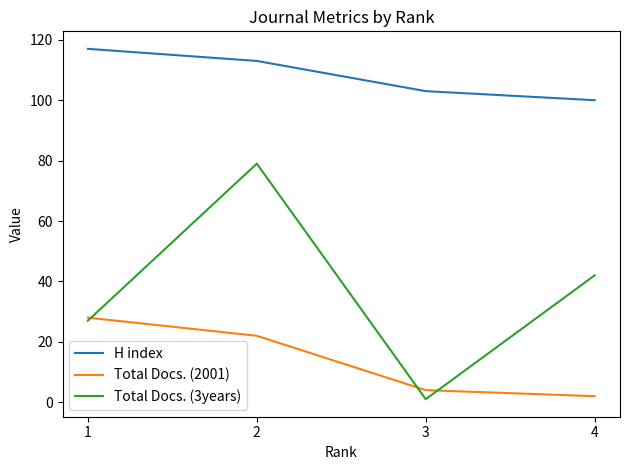

Reading left to right, extract all data points from this chart.

H index: 1=117	2=113	3=103	4=100
Total Docs. (2001): 1=28	2=22	3=4	4=2
Total Docs. (3years): 1=27	2=79	3=1	4=42